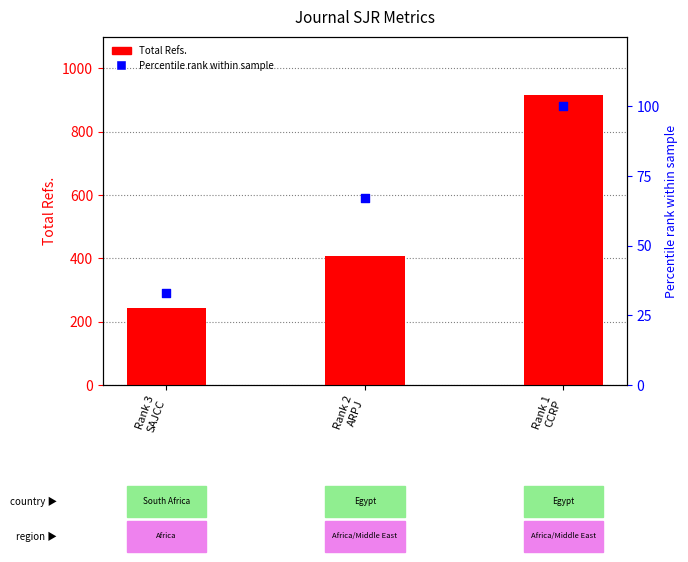

What is the total value across all series at Rank 2
ARPJ?

475